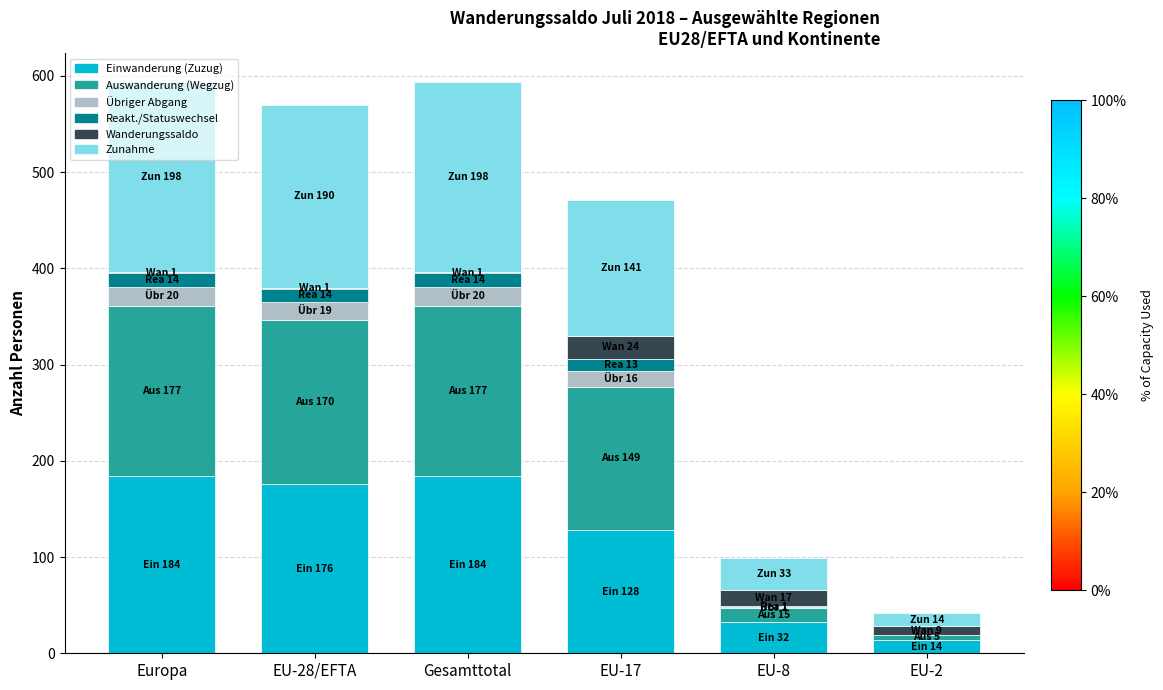

The Einwanderung (Zuzug) series shows 128 at EU-17. True or false?

True